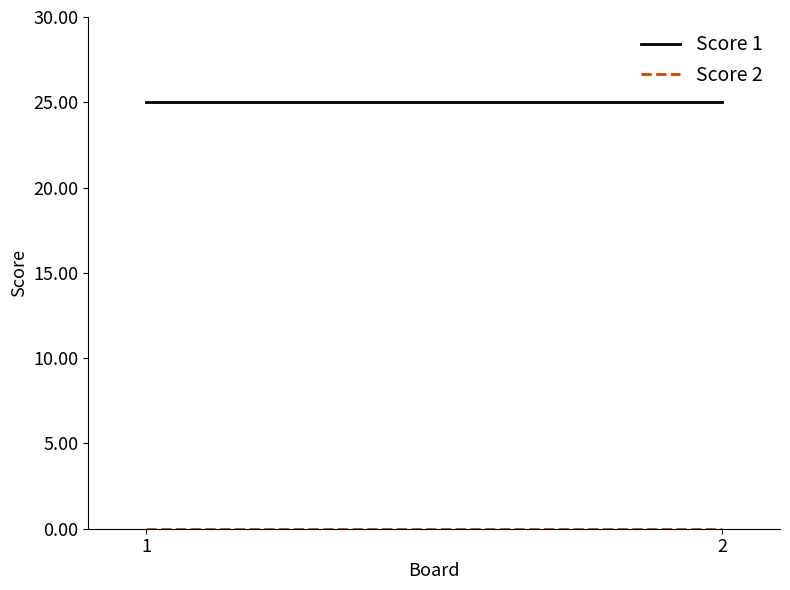

Does the chart have visible grid lines?

No